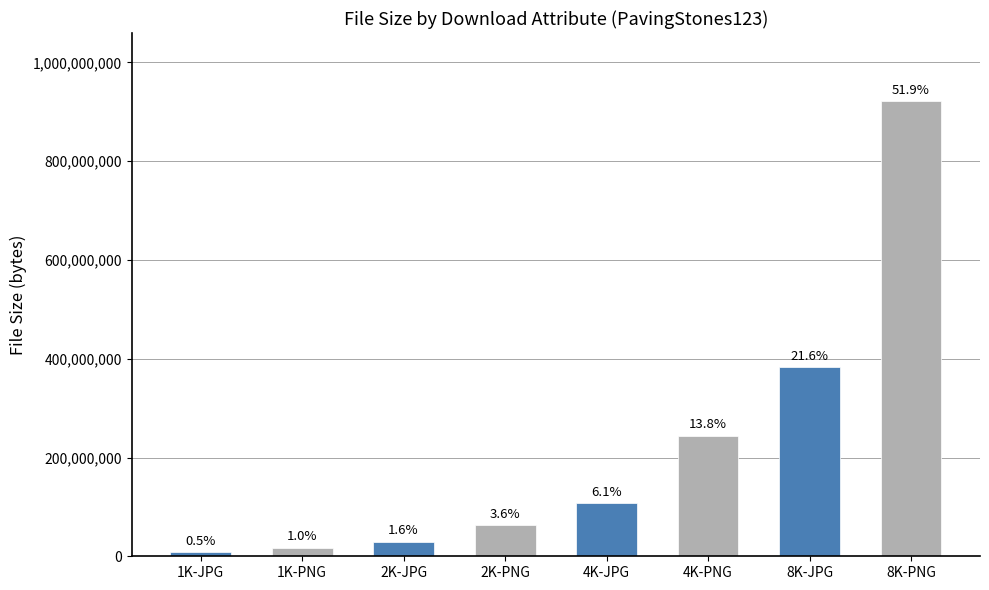

Reading right to left, list all the values displayed in this chart.

921299736	383437836	244269301	107963222	63455699	29192760	17041264	8483687